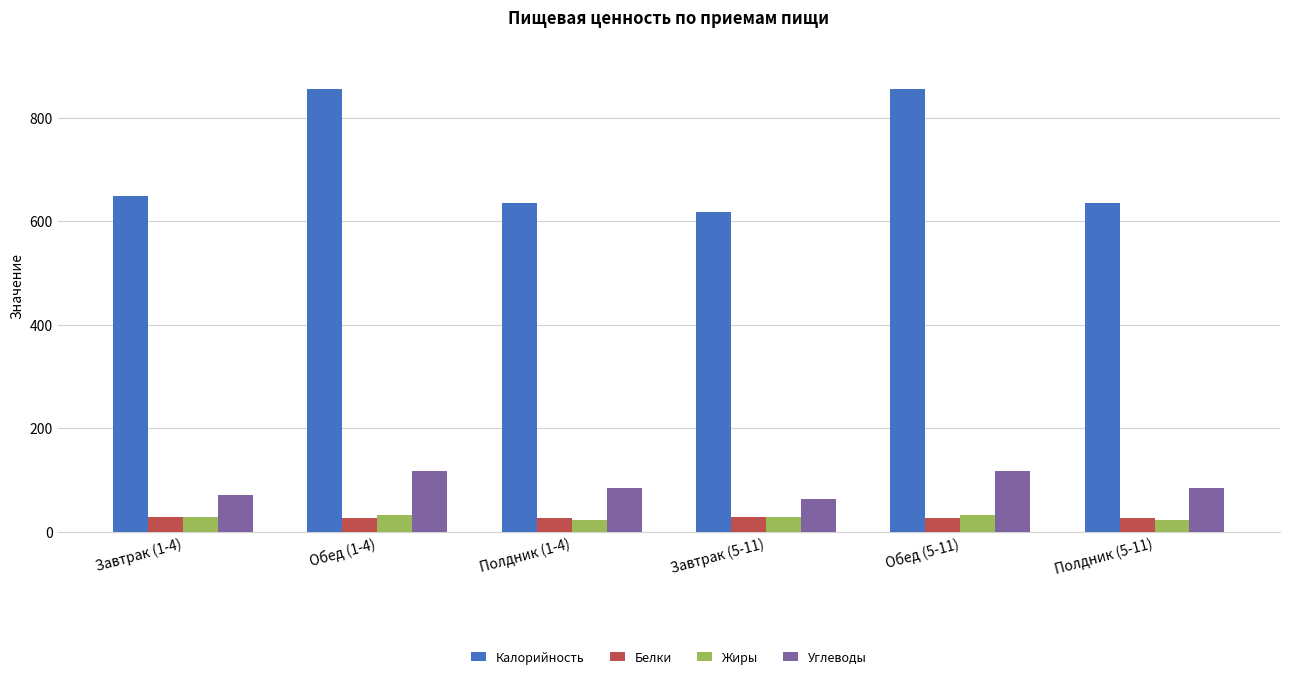

How many Белки values are between 25 and 28?

4